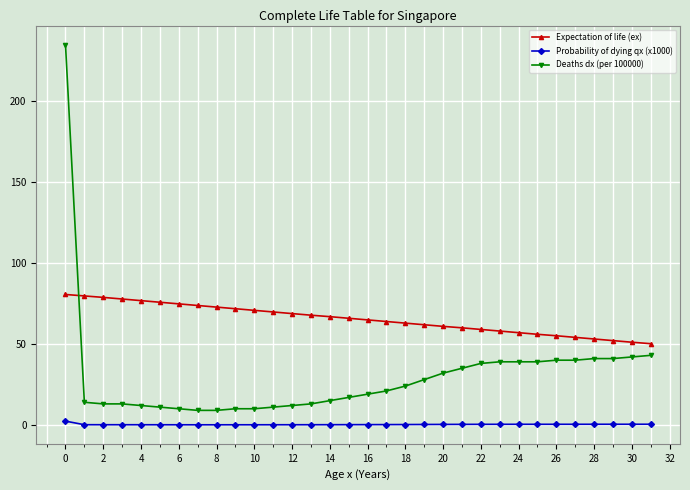

What is the average value of the Probability of dying qx (x1000) series?

0.3